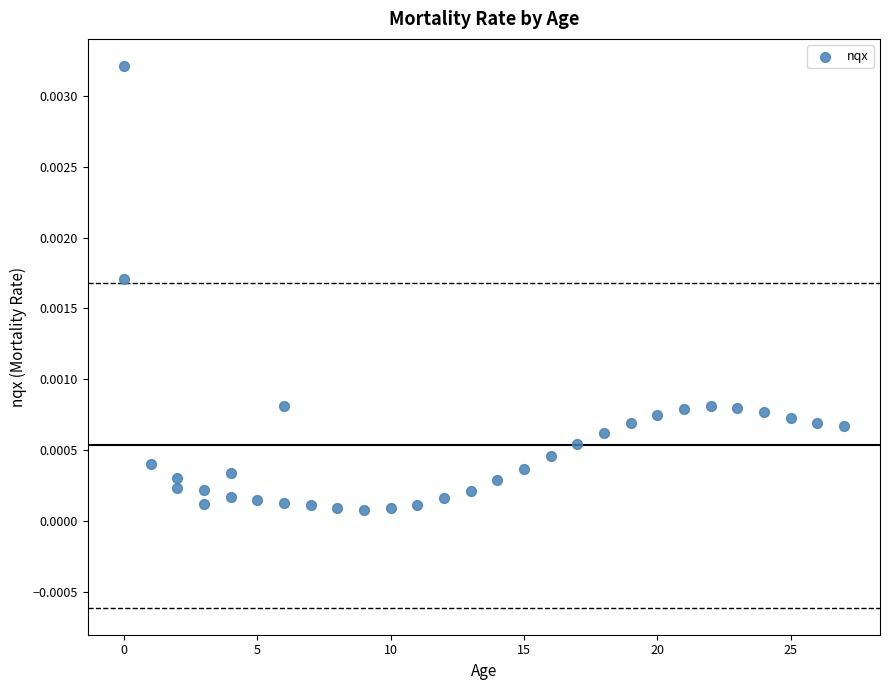

What is the range of X values (max minus min)?

27.0